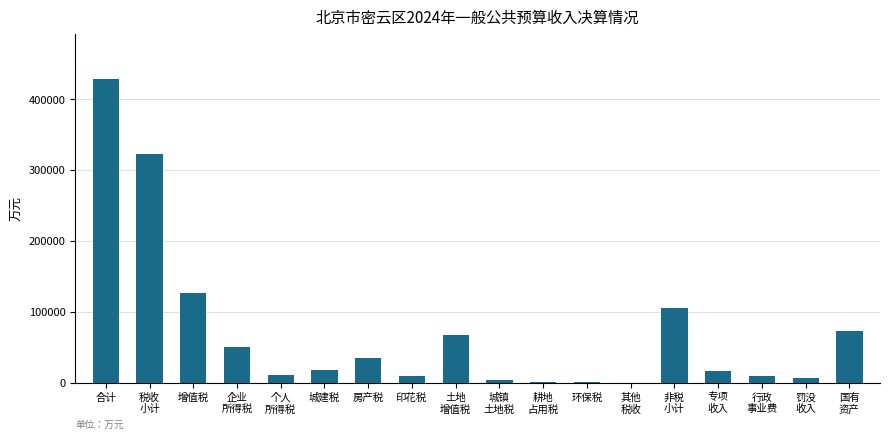

What is the sum of all values?

1283603